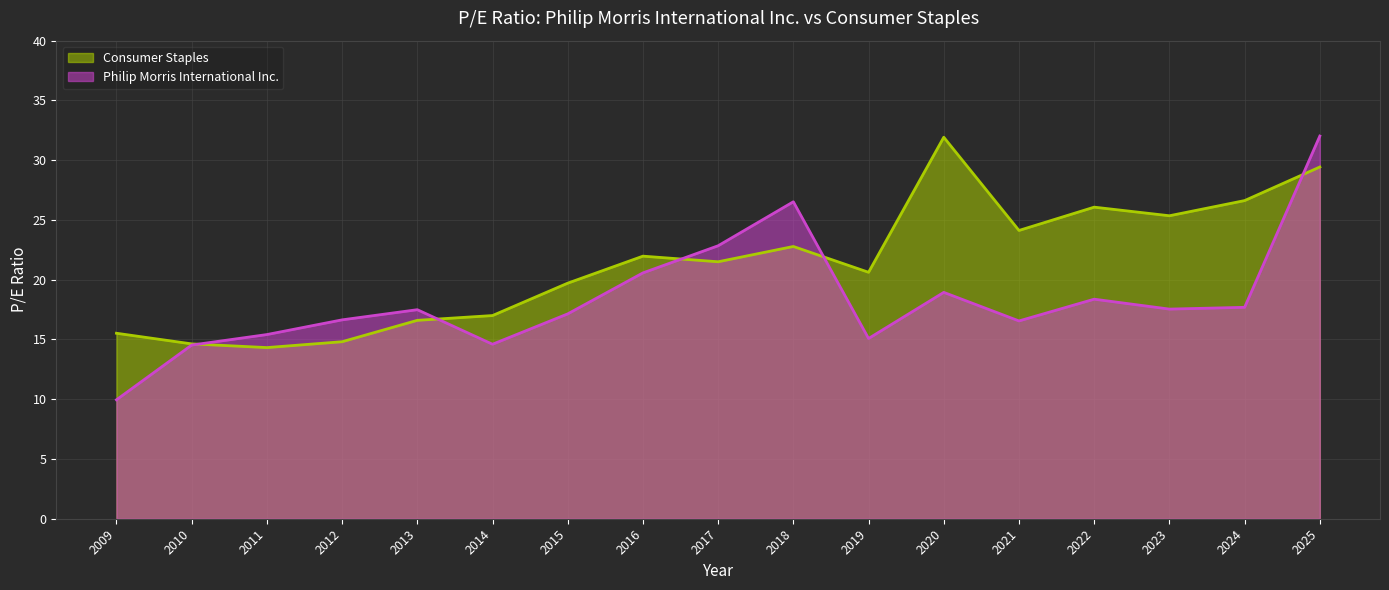

What is the sum of the Philip Morris International Inc. values at 2022 and 2023?

35.9